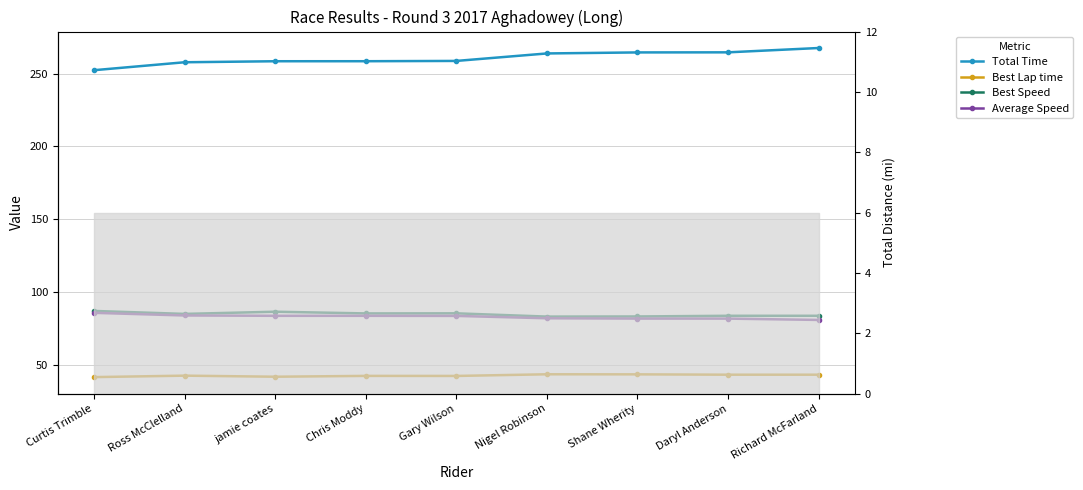

Is the value of Best Lap time at Richard McFarland greater than the value of Best Speed at jamie coates?

No